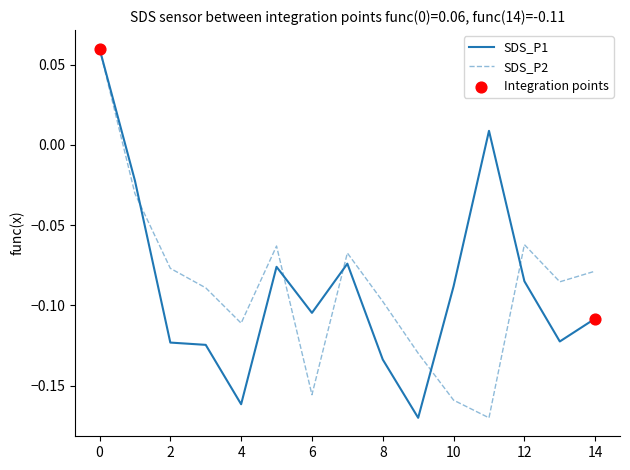

How many lines are shown in the chart?

2